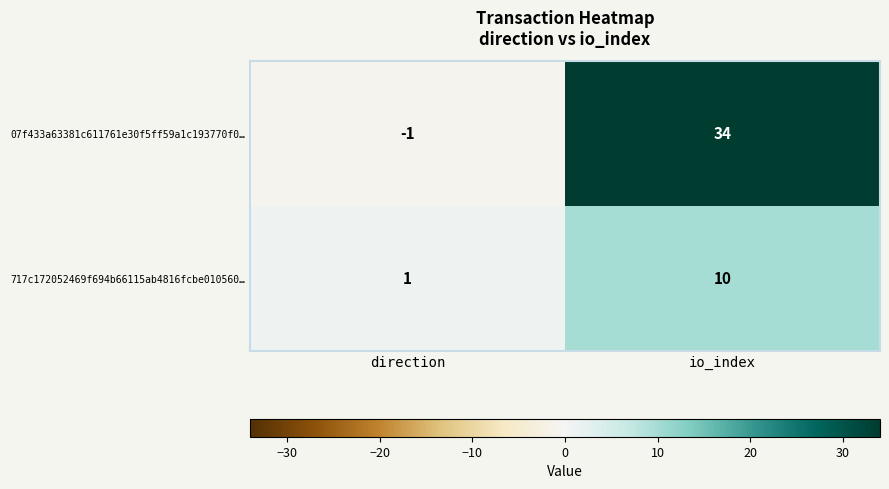

Is it true that 717c172052469f694b66115ab4816fcbe010560… equals 16 at io_index?

False